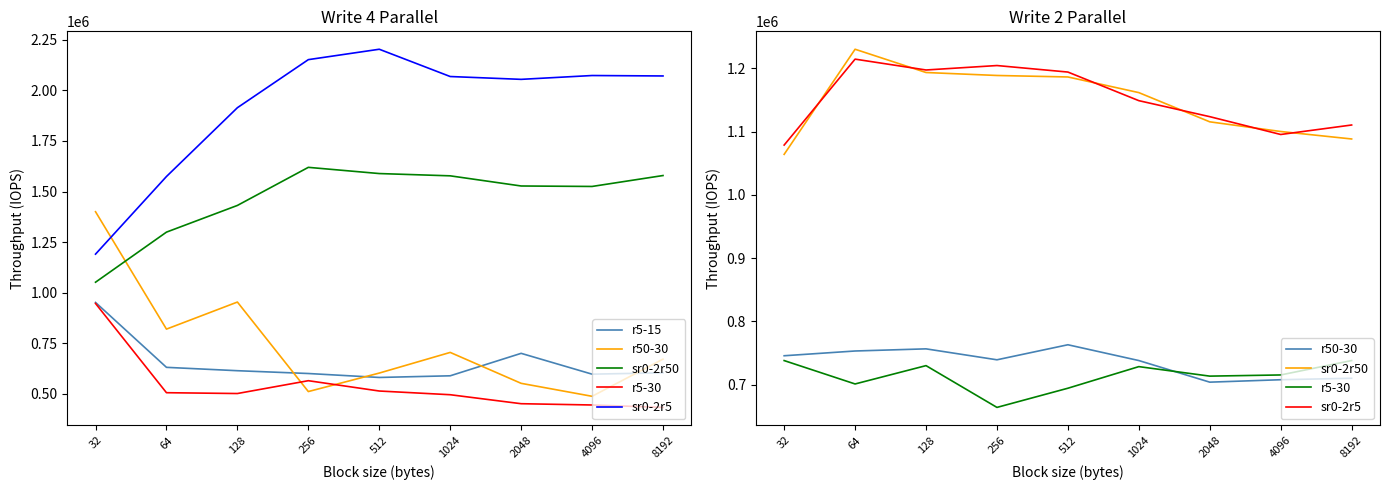

What is the difference between the highest and lowest values at 32?

340790